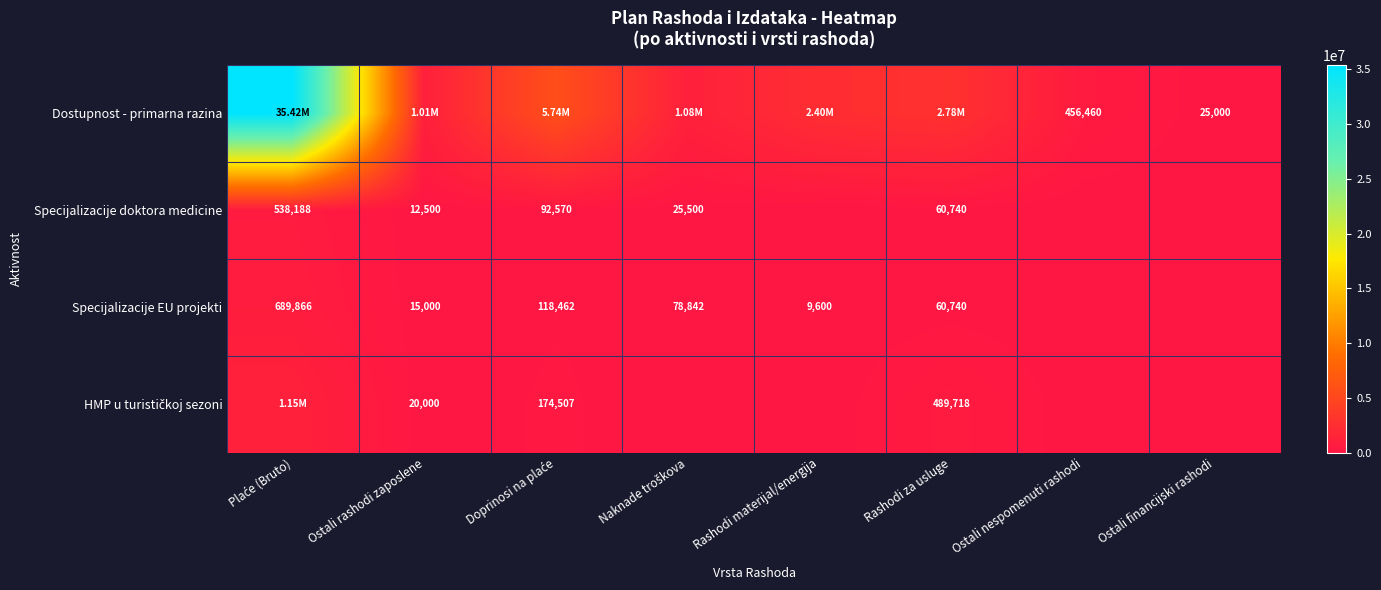

Count the number of data series in this chart.

4